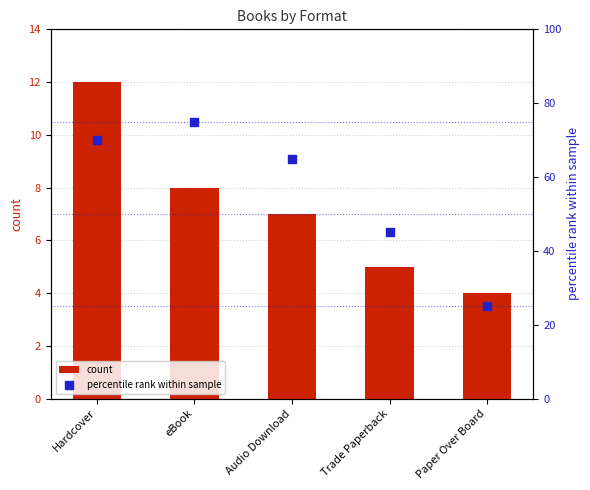

Which series has the largest total across all categories?

percentile rank within sample